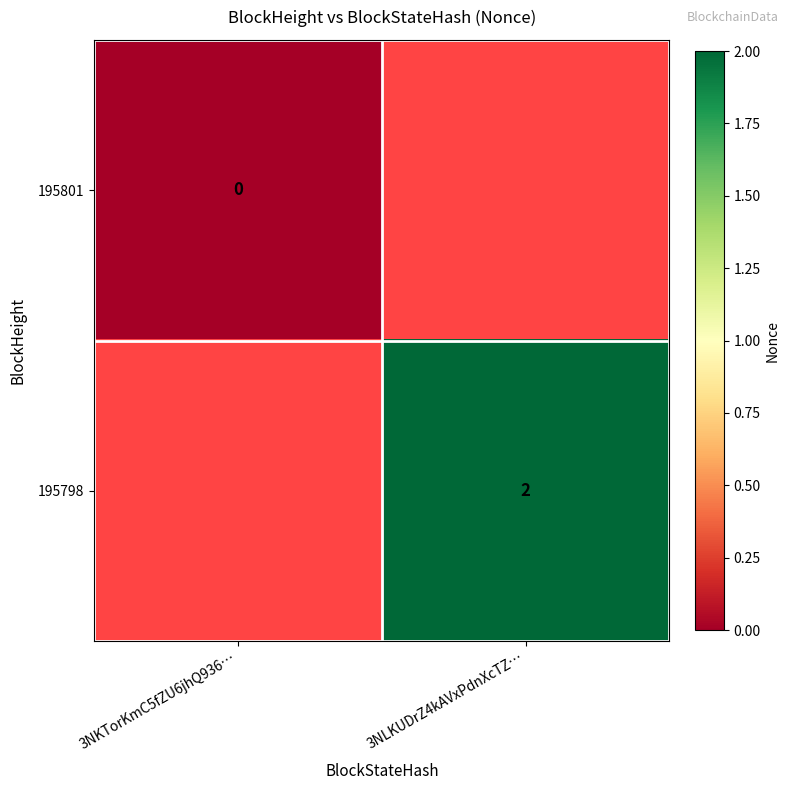

Is it true that 195798 equals 3 at 3NLKUDrZ4kAVxPdnXcTZ…?

False